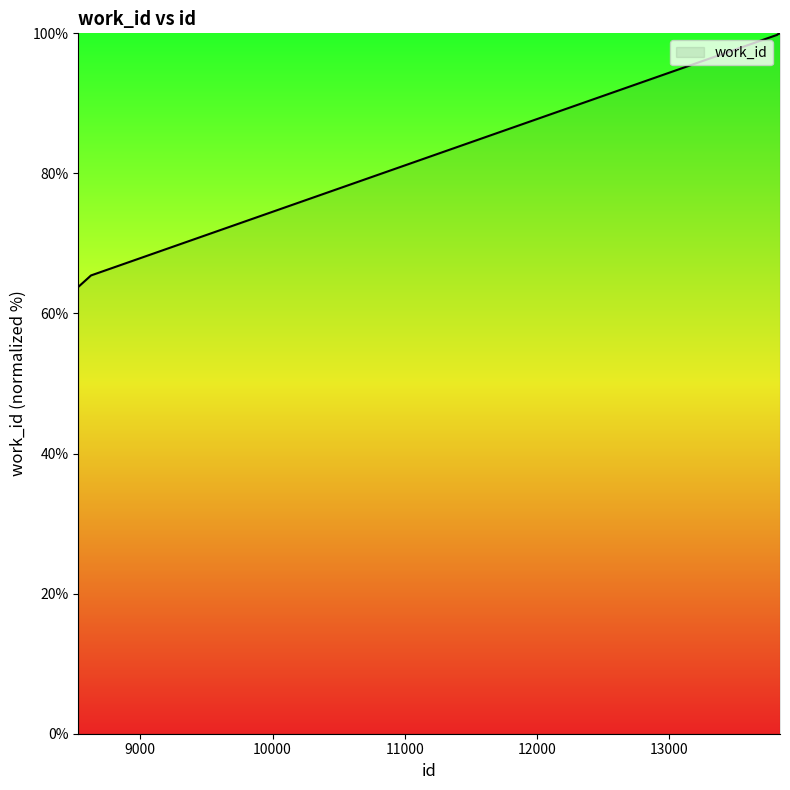

What is the difference between the maximum and minimum values?

36.2